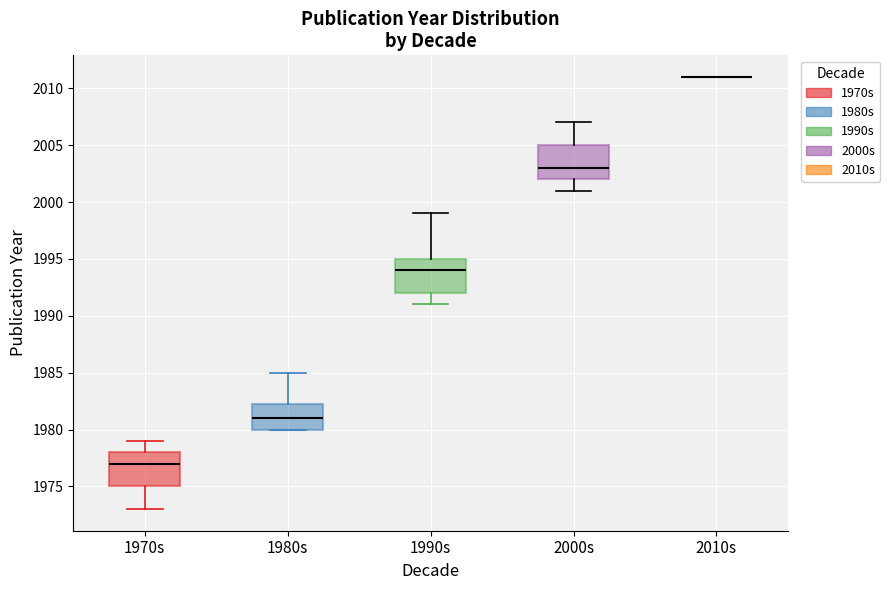

Reading left to right, transcribe this box plot: for each box, give where its median line is, the range the box spans, and where its two whiskers end, as read against the y-axis. The values are not printed on the chart, so give them approximately, as read against the axis.

1970s: median 1977.0, box 1975.0 to 1978.0, whiskers 1973.0 to 1979.0
1980s: median 1981.0, box 1980.0 to 1982.5, whiskers 1980.0 to 1985.0
1990s: median 1994.0, box 1992.0 to 1995.0, whiskers 1991.0 to 1999.0
2000s: median 2003.0, box 2002.0 to 2005.0, whiskers 2001.0 to 2007.0
2010s: box collapsed to a line at 2011.0, whiskers 2011.0 to 2011.0